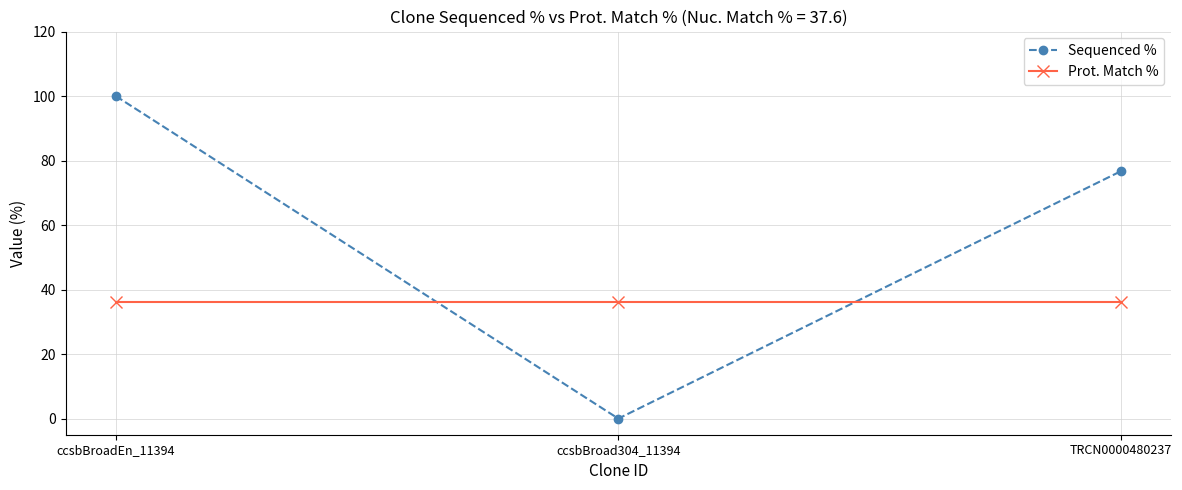

What is the maximum value for Prot. Match %?

36.1